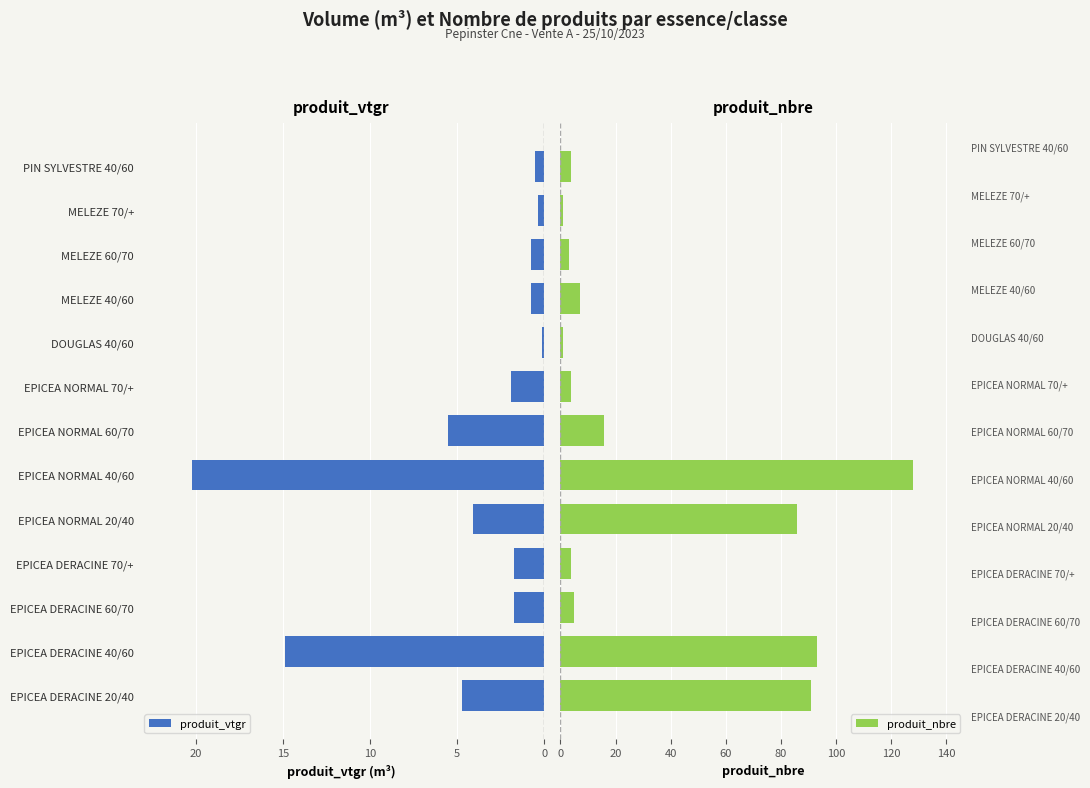

What is the value of the produit_nbre bar at the 8th from the left?

4.0